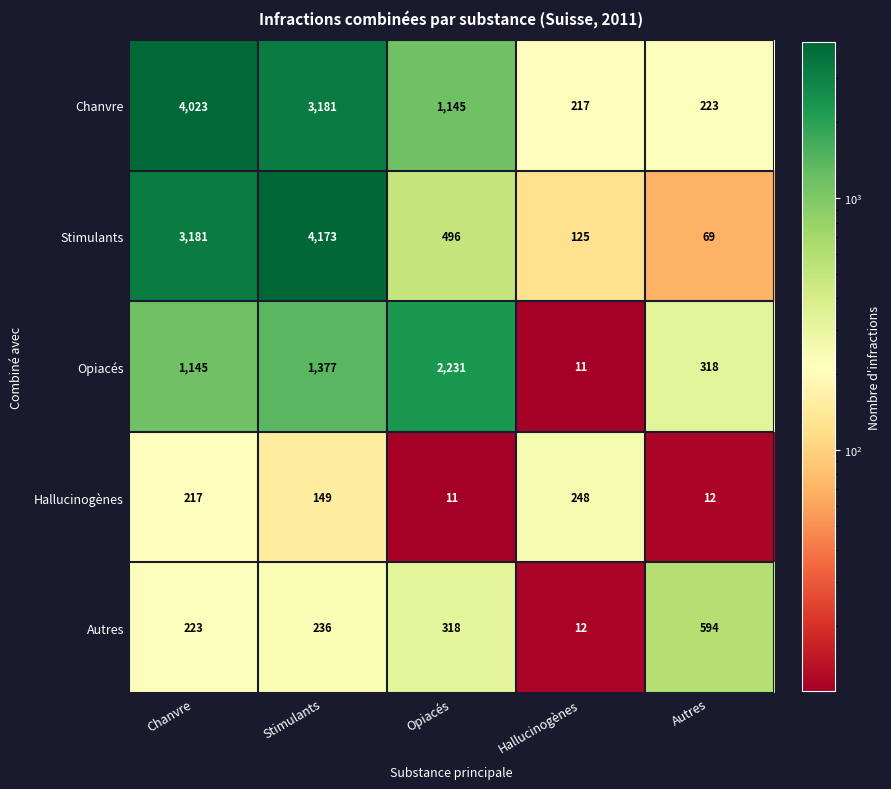

Reading left to right, what are all the values shown in this chart?

Chanvre: Chanvre=4023	Stimulants=3181	Opiacés=1145	Hallucinogènes=217	Autres=223
Stimulants: Chanvre=3181	Stimulants=4173	Opiacés=496	Hallucinogènes=125	Autres=69
Opiacés: Chanvre=1145	Stimulants=1377	Opiacés=2231	Hallucinogènes=11	Autres=318
Hallucinogènes: Chanvre=217	Stimulants=149	Opiacés=11	Hallucinogènes=248	Autres=12
Autres: Chanvre=223	Stimulants=236	Opiacés=318	Hallucinogènes=12	Autres=594